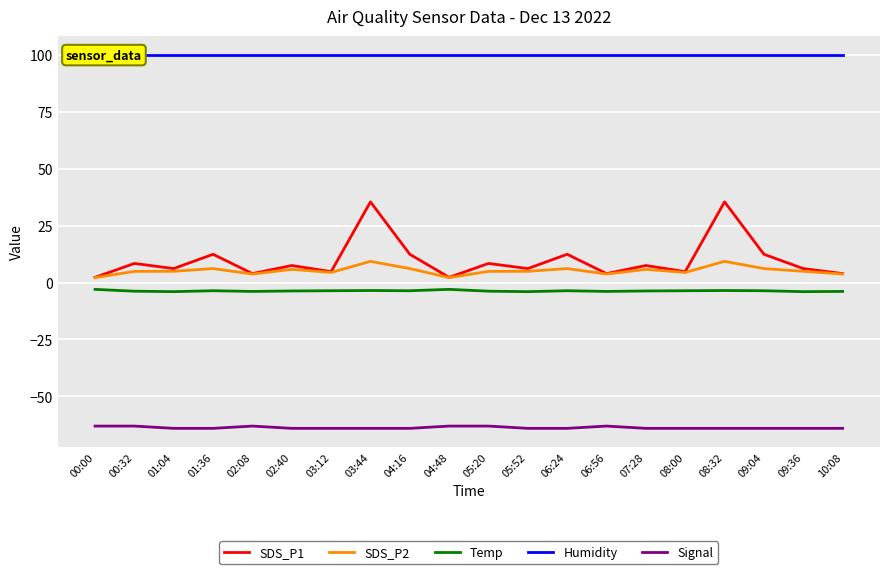

What is the sum of all SDS_P2 values?

103.7